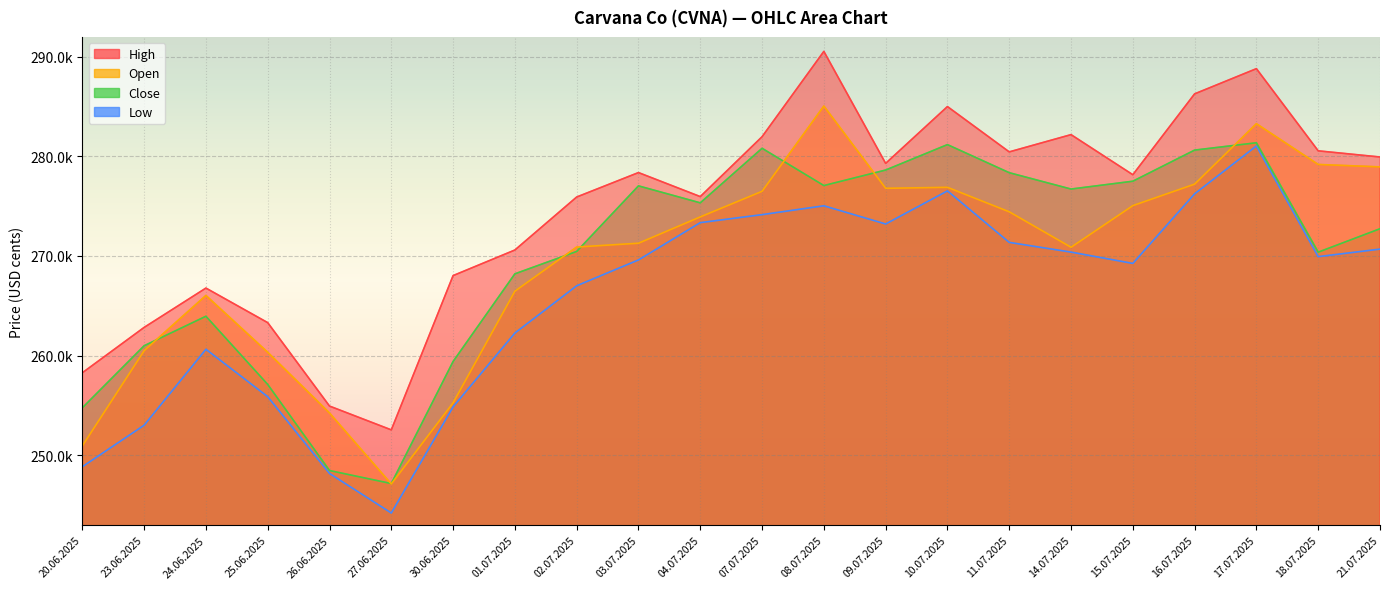

True or false: High and Low cross at least once.

False